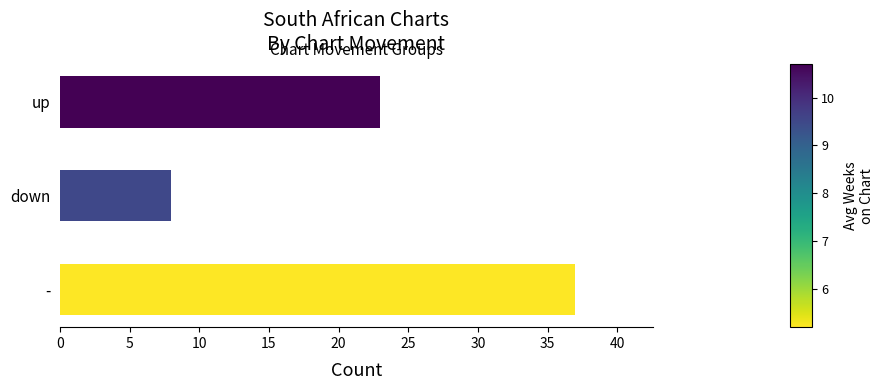

True or false: the data shows 25 at -.

False